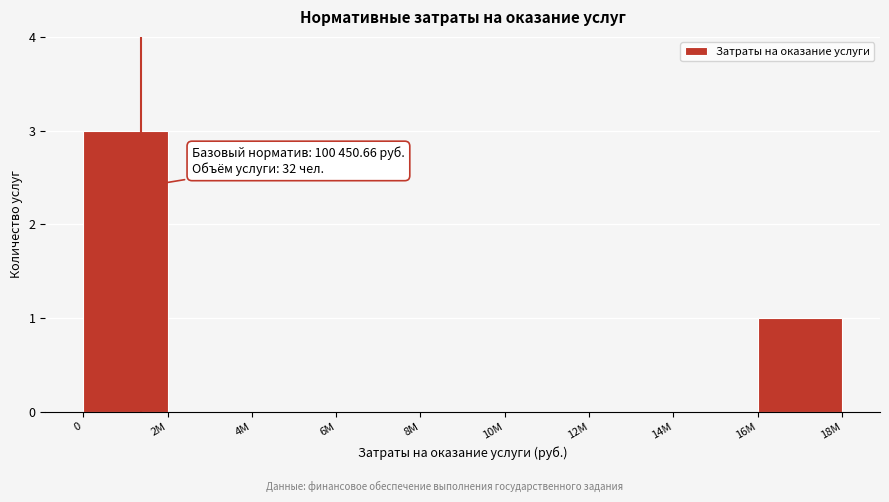

Reading left to right, transcribe all the data shown in this chart.

0=3	2M=0	4M=0	6M=0	8M=0	10M=0	12M=0	14M=0	16M=1